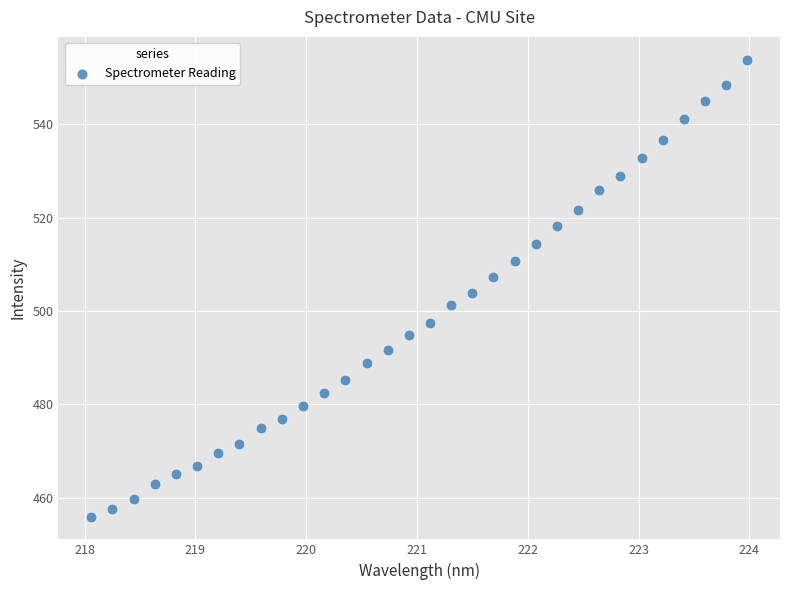

What is the range of Y values (max minus min)?

97.9